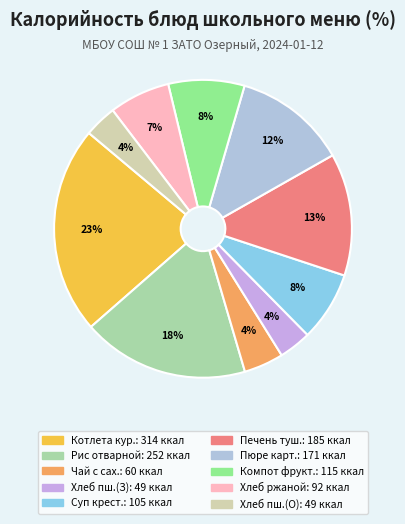

Is there a majority slice in this chart?

No